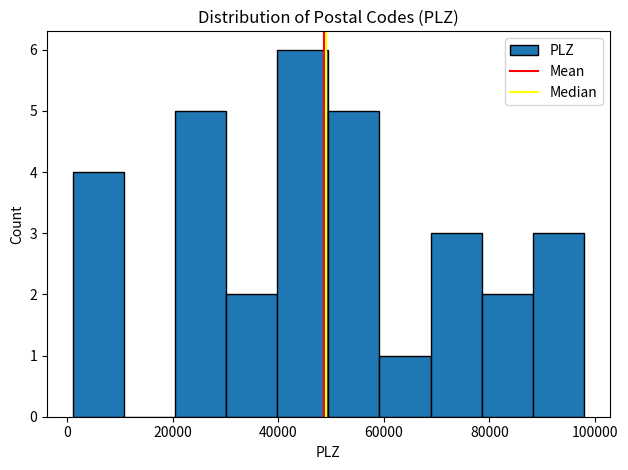

Reading left to right, list every bar in this chart as the range it spans on the x-axis followed by its height. Neither the bar edges nor the heights are printed on the chart, so give them approximately, as read against the axes.

2000 to 10000: 4
10000 to 20000: 0
20000 to 30000: 5
30000 to 40000: 2
40000 to 50000: 6
50000 to 60000: 5
60000 to 68000: 1
68000 to 78000: 3
78000 to 88000: 2
88000 to 98000: 3